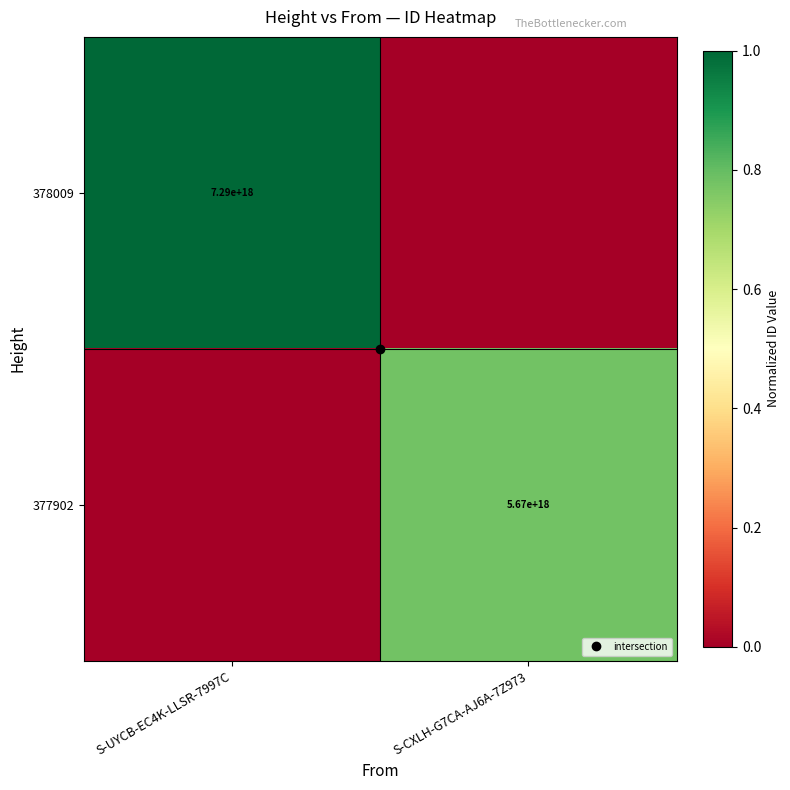

At how many categories does at least one series exceed 0?

2